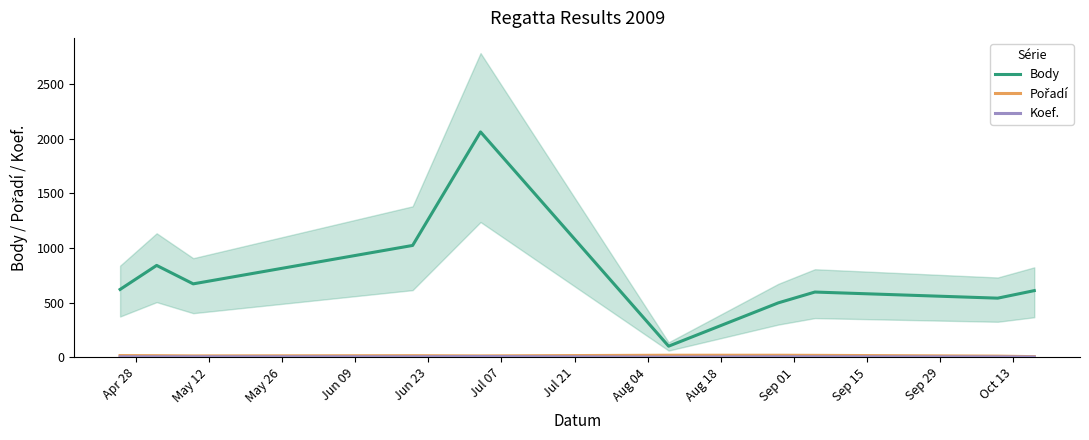

What is the difference between the second highest and second lowest values in the Pořadí series?

8